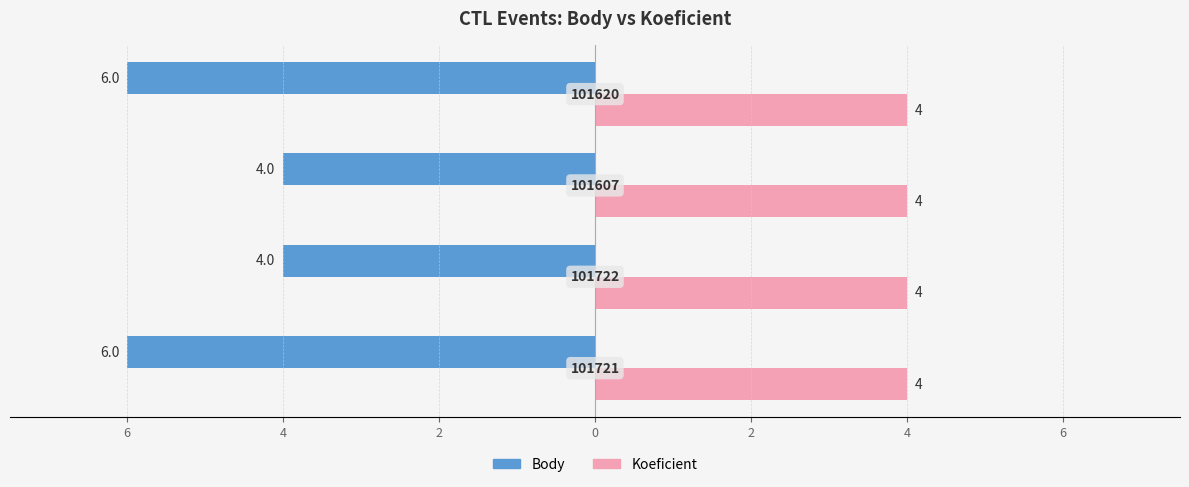

What are all the series names shown in the legend?

Body, Koeficient